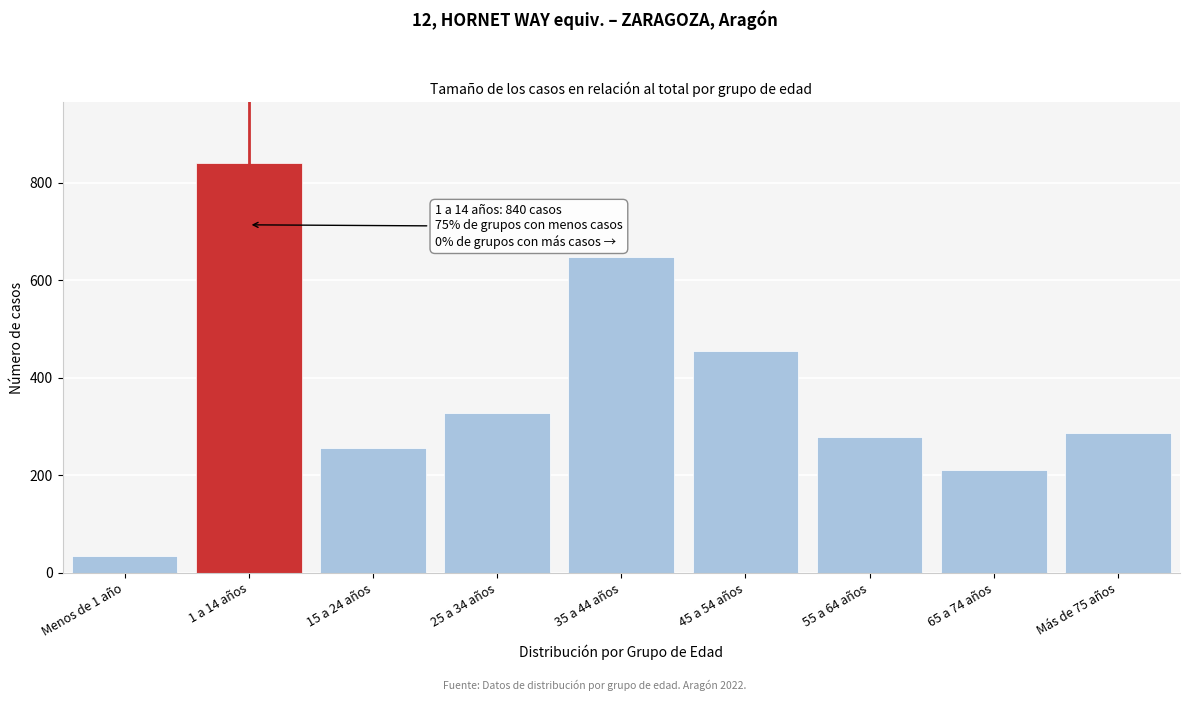

Reading left to right, extract all data points from this chart.

Menos de 1 año=35	1 a 14 años=840	15 a 24 años=257	25 a 34 años=328	35 a 44 años=647	45 a 54 años=455	55 a 64 años=279	65 a 74 años=211	Más de 75 años=287